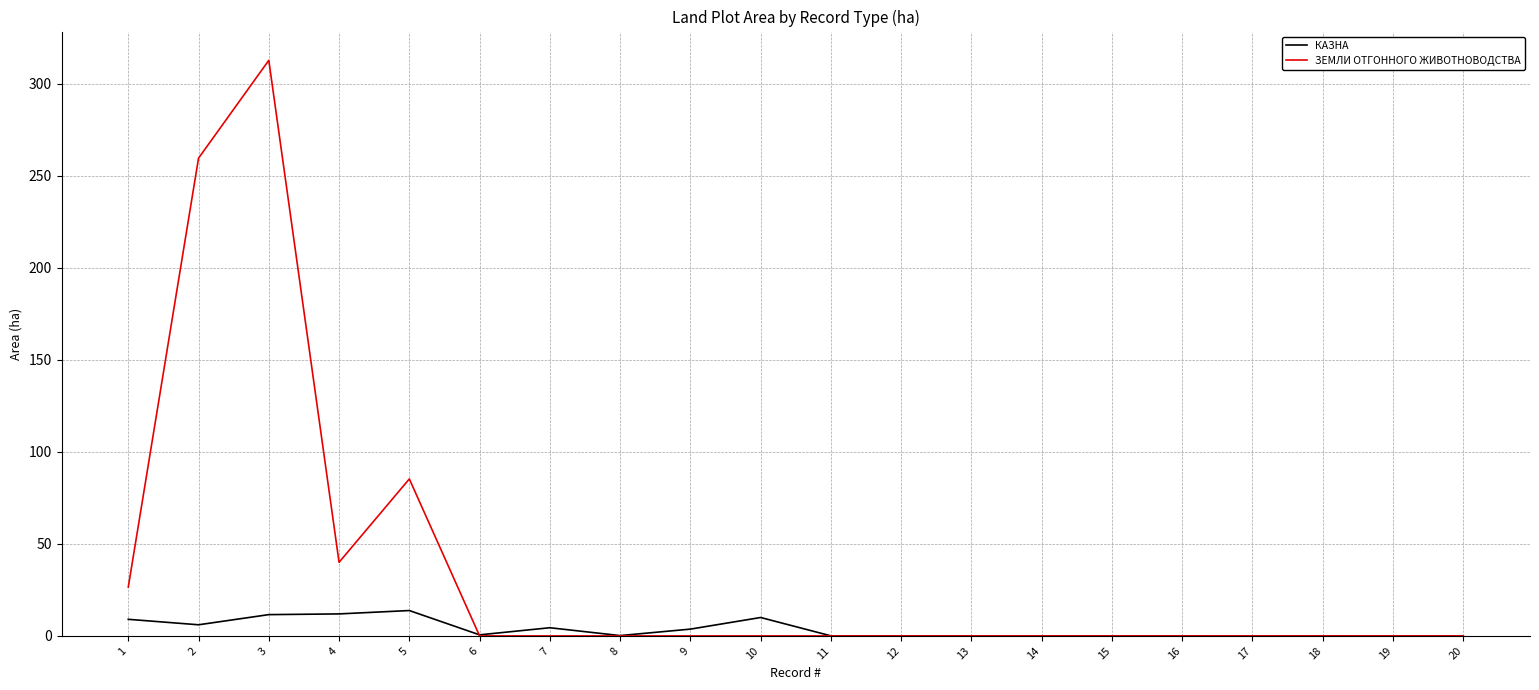

What is the maximum value for ЗЕМЛИ ОТГОННОГО ЖИВОТНОВОДСТВА?

312.8